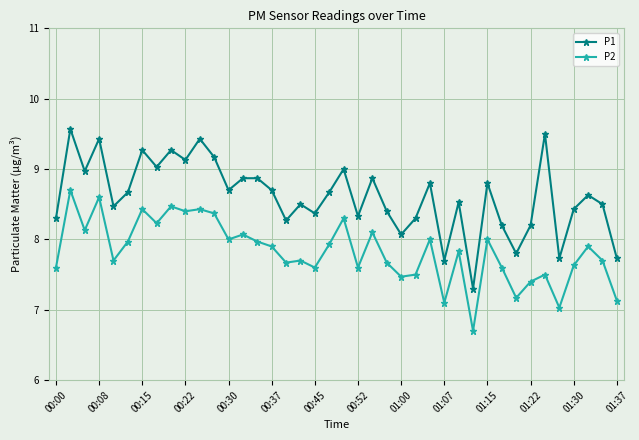

Rank the series by their average value, from lowest to highest.

P2, P1